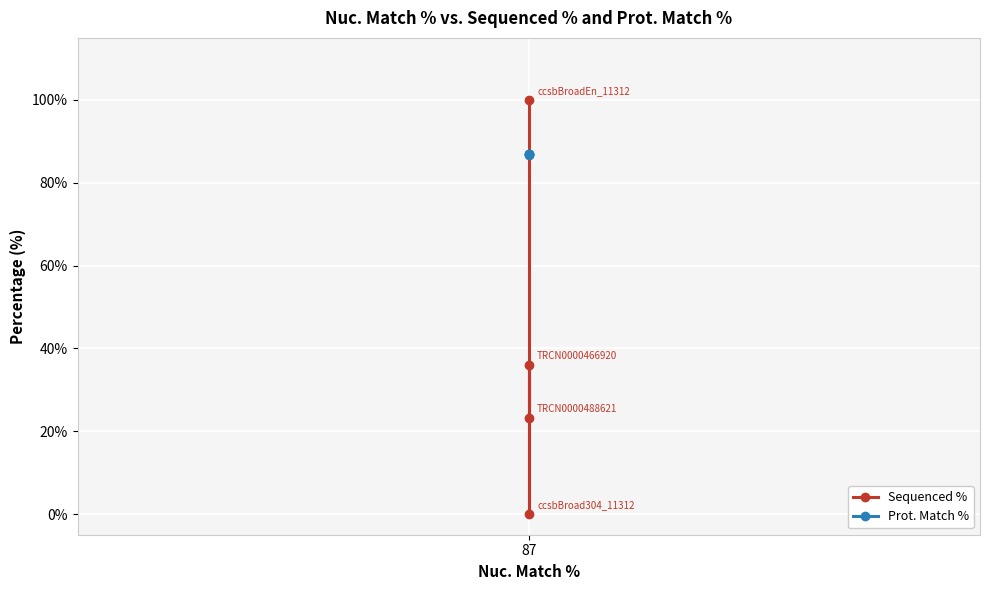

The value of Sequenced % at 87 is 100.0. True or false?

True